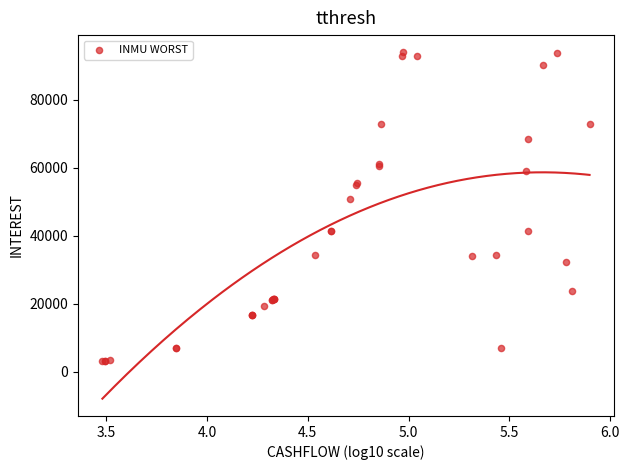

What Y value in the scatter plot is closest to 48470?

50920.5